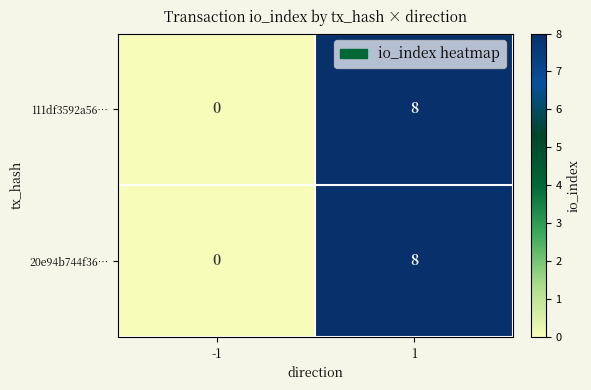

Reading right to left, list all the values displayed in this chart.

111df3592a56…: 8	0
20e94b744f36…: 8	0